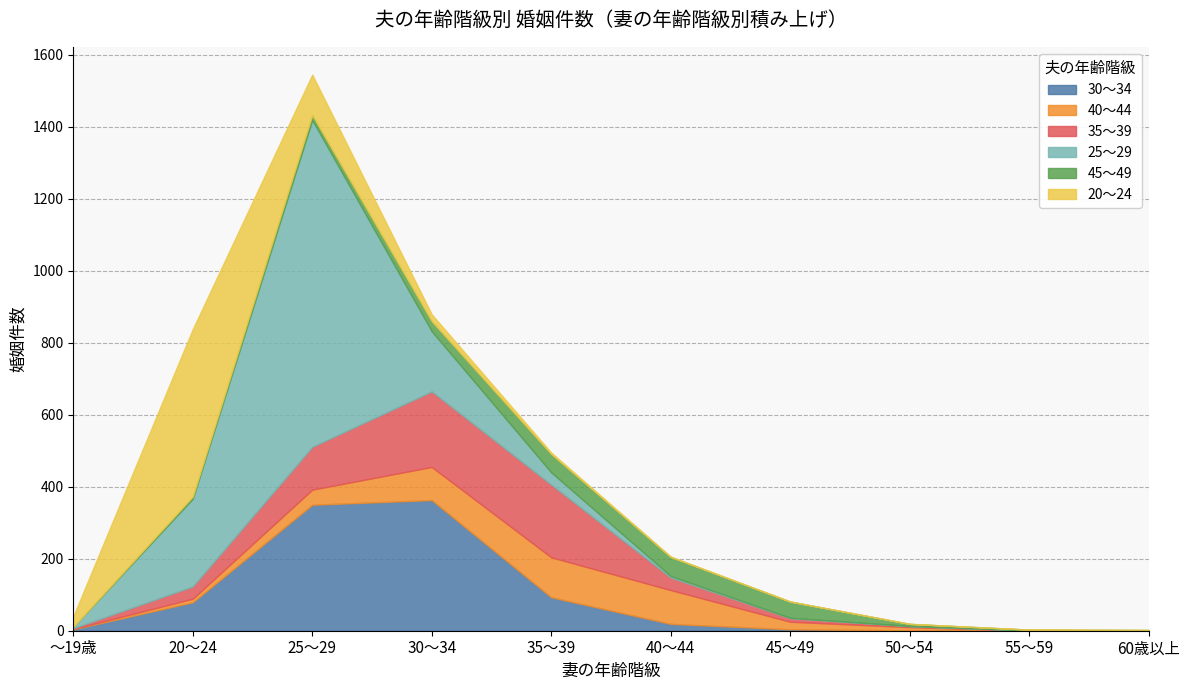

True or false: 25～29 has a value of 466 at 50～54.

False